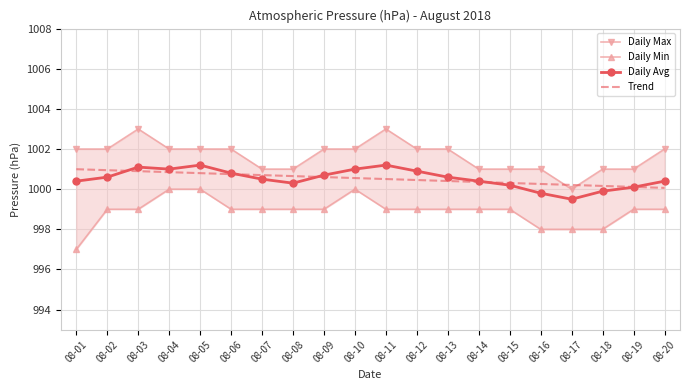

Is it true that Trend equals 1000.8 at 08-06?

True